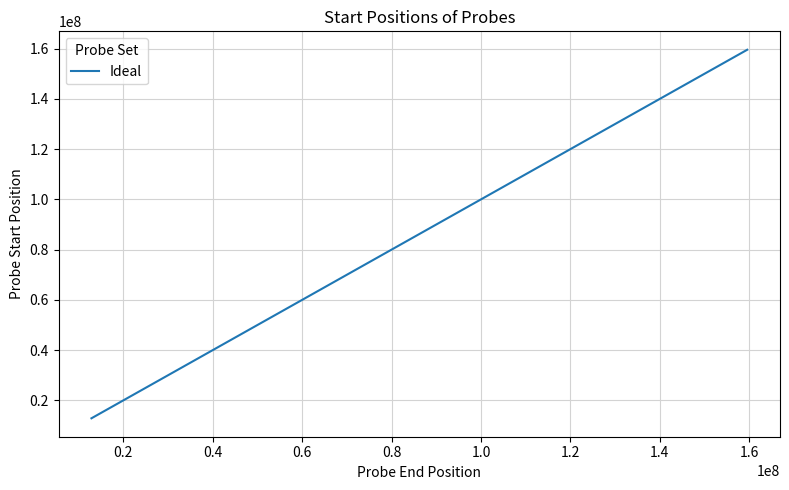

What is the difference between the maximum and minimum values?

146699891